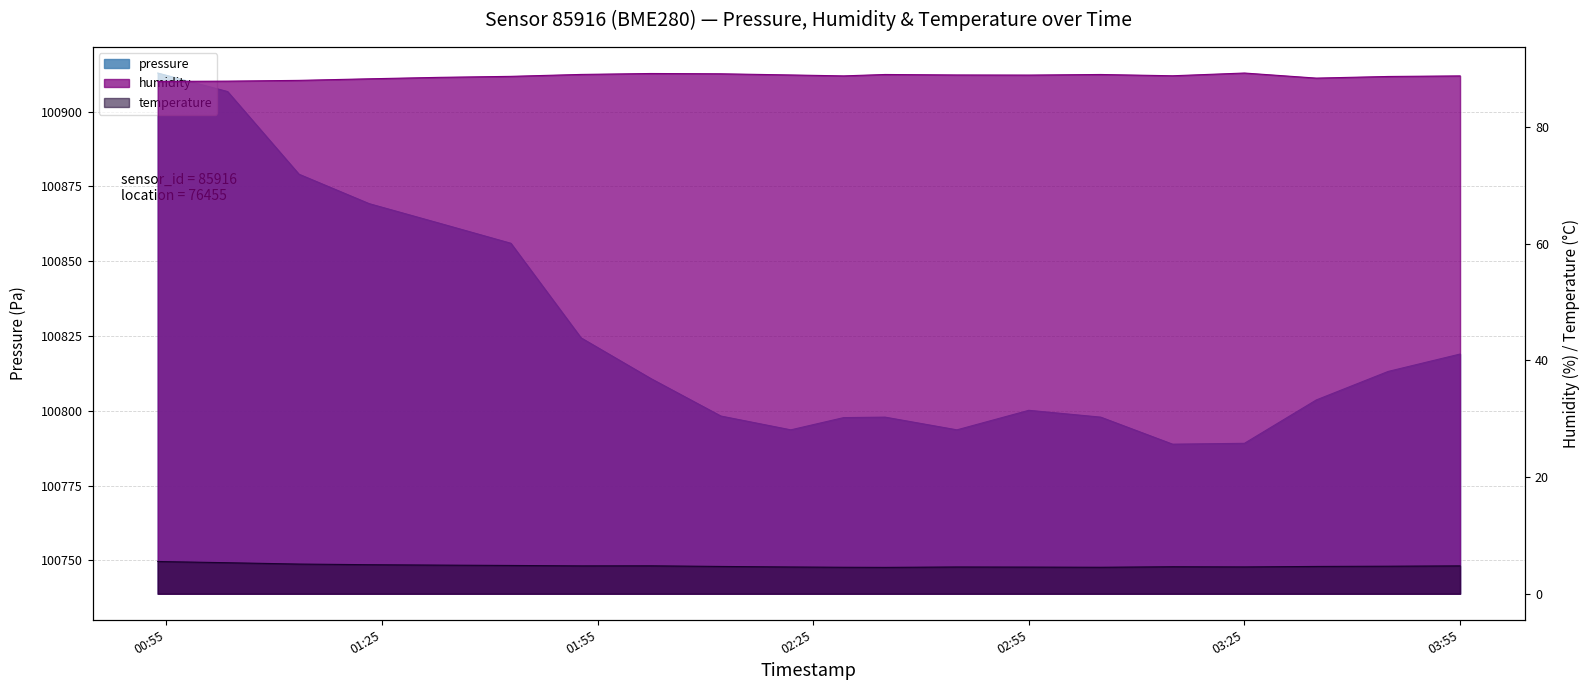

True or false: temperature has a value of 3.1 at 2024-03-23T02:45:00.

False